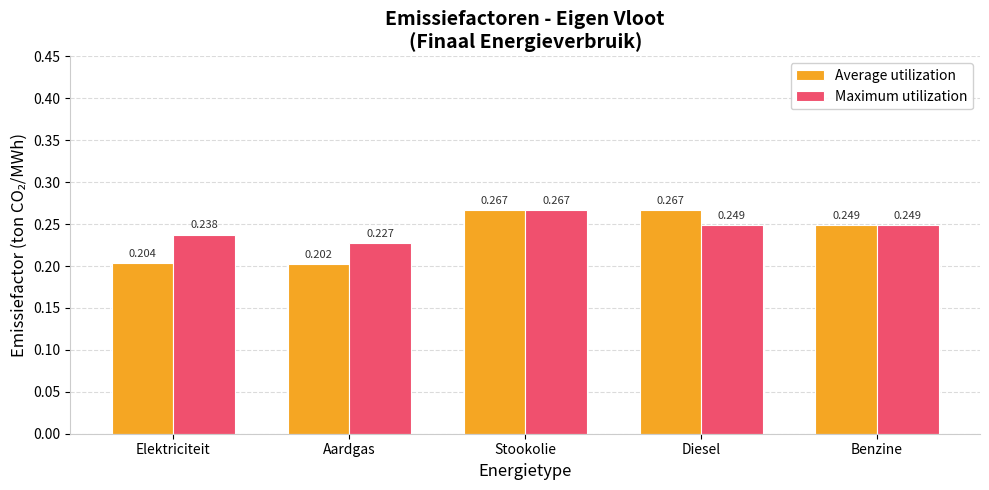

Which series has the largest range (max minus min)?

Average utilization